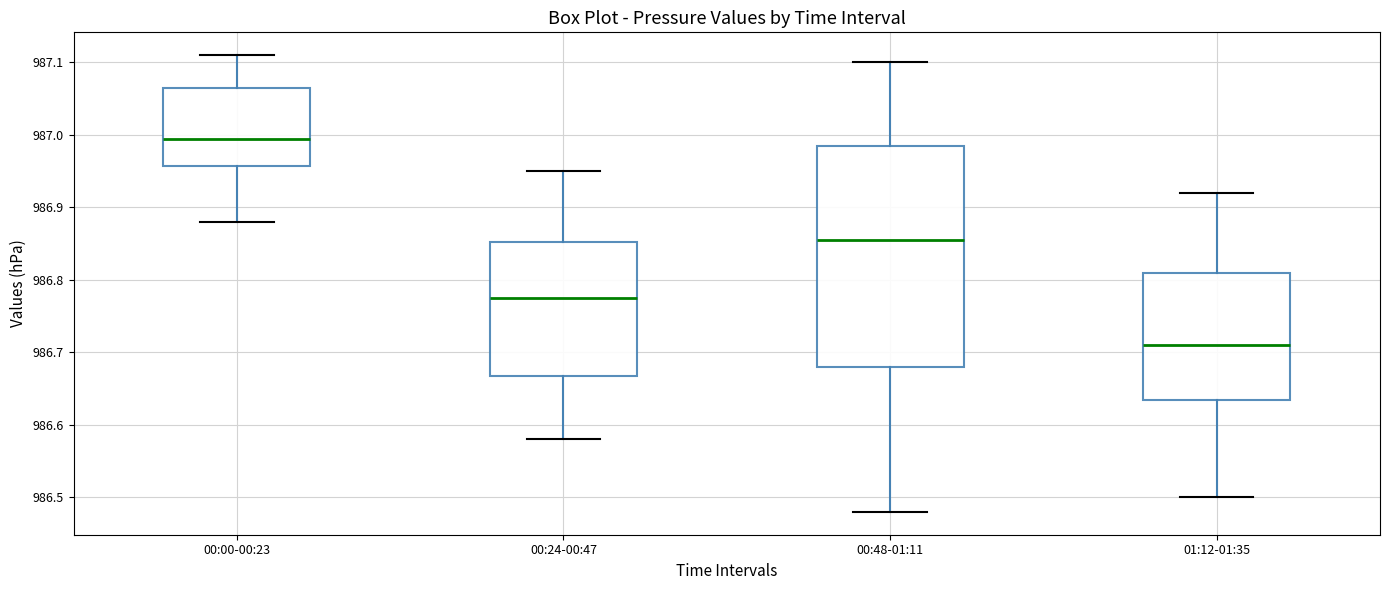

Reading left to right, read every box against the y-axis: the position of its median line, the range the box covers, and the ends of its whiskers. The values are not printed on the chart, so give them approximately, as read against the axis.

00:00-00:23: median 987.00, box 986.96 to 987.07, whiskers 986.88 to 987.11
00:24-00:47: median 986.78, box 986.67 to 986.85, whiskers 986.58 to 986.95
00:48-01:11: median 986.86, box 986.68 to 986.99, whiskers 986.48 to 987.10
01:12-01:35: median 986.71, box 986.64 to 986.81, whiskers 986.50 to 986.92